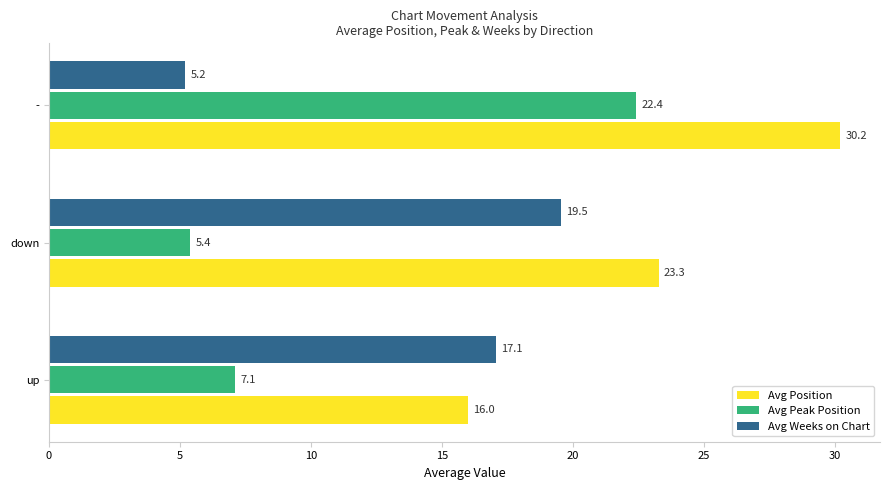

Where is Avg Position nearest to the value 23?

down